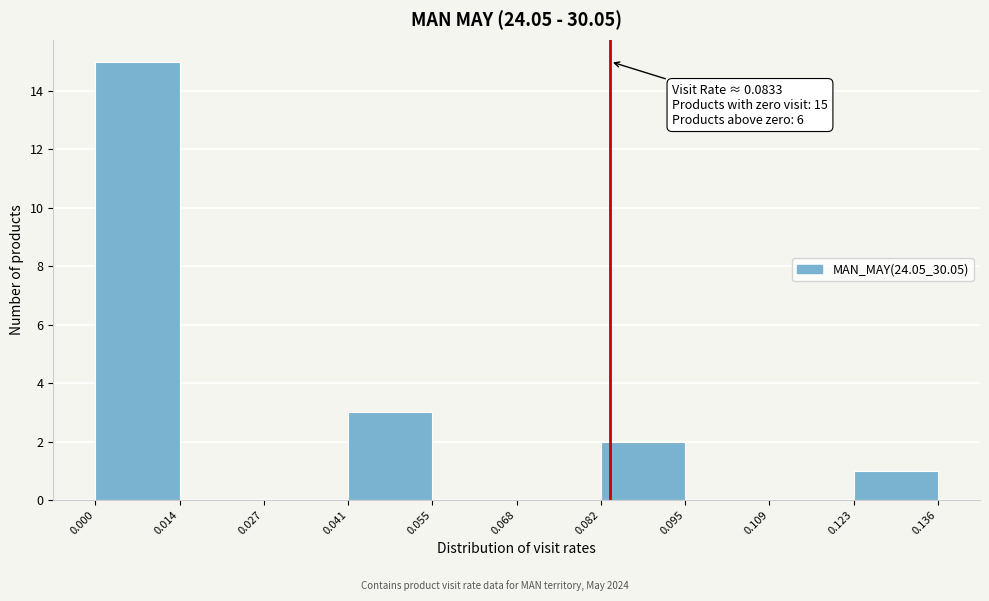

Over which range of the x-axis is the bar tallest?

0.000 to 0.014